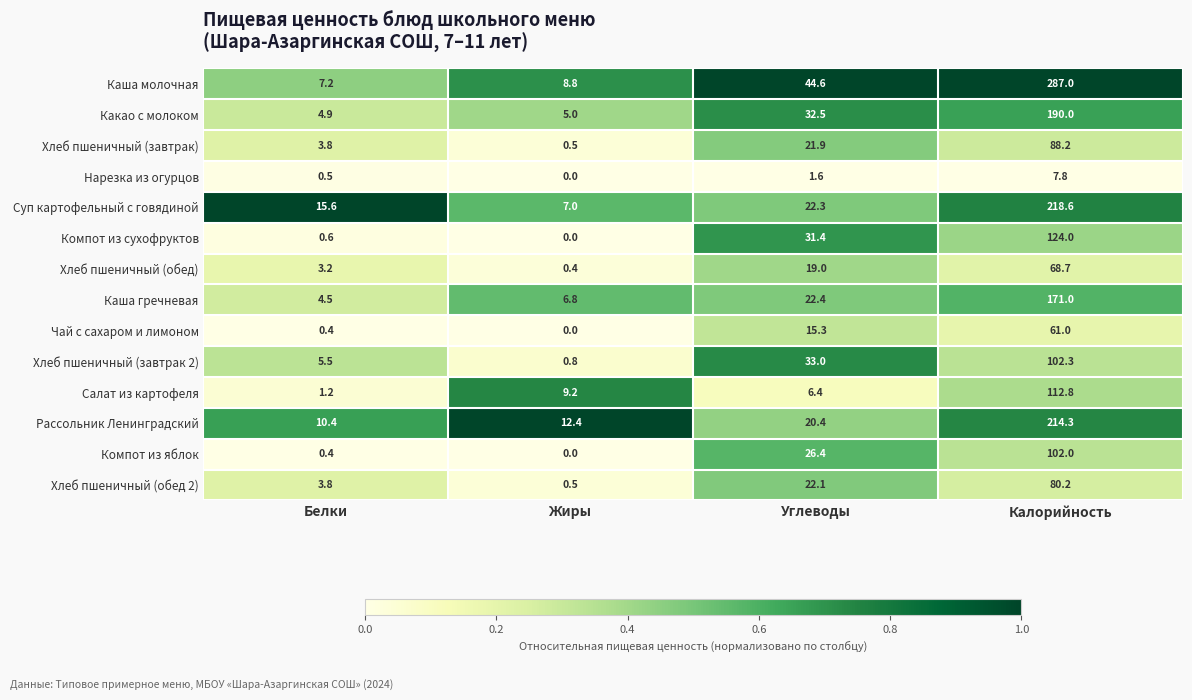

Which series changed the most between Белки and Углеводы?

Каша молочная